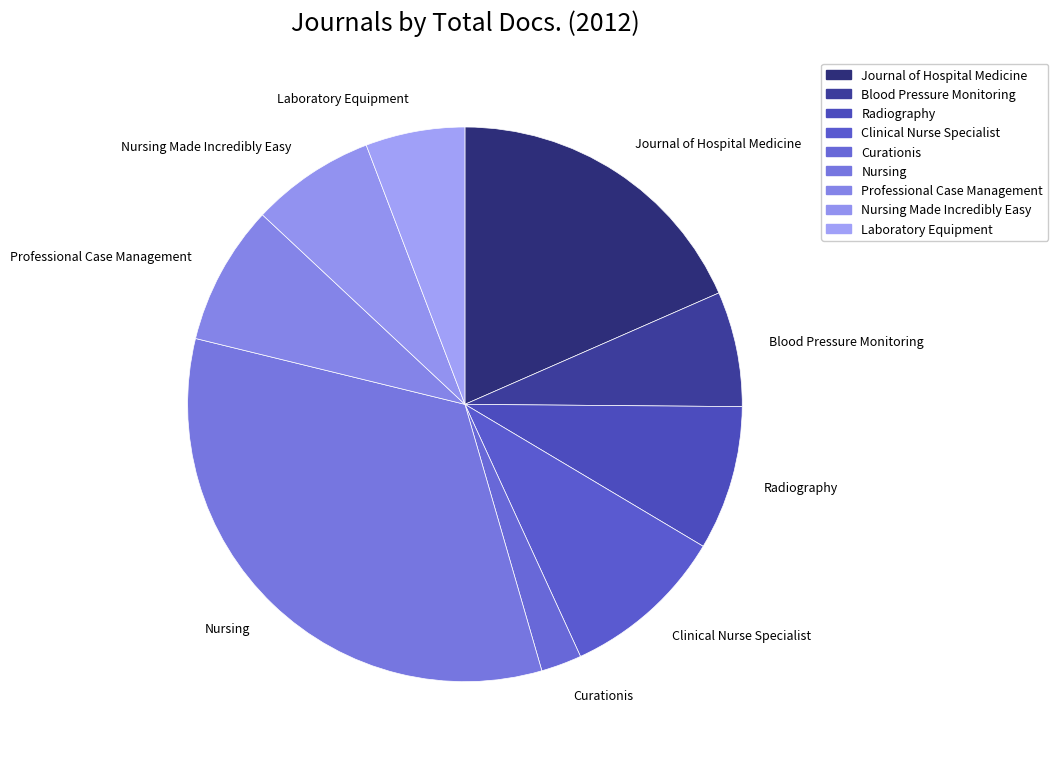

Between Journal of Hospital Medicine and Laboratory Equipment, which is larger?

Journal of Hospital Medicine